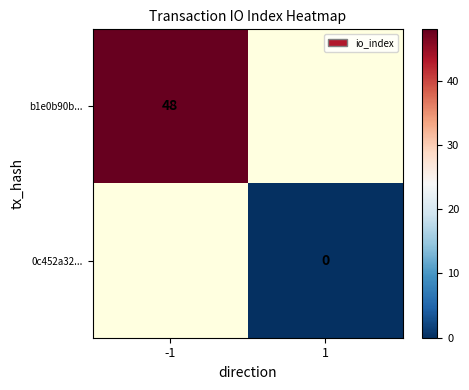

True or false: b1e0b90b... has a value of 77 at -1.

False